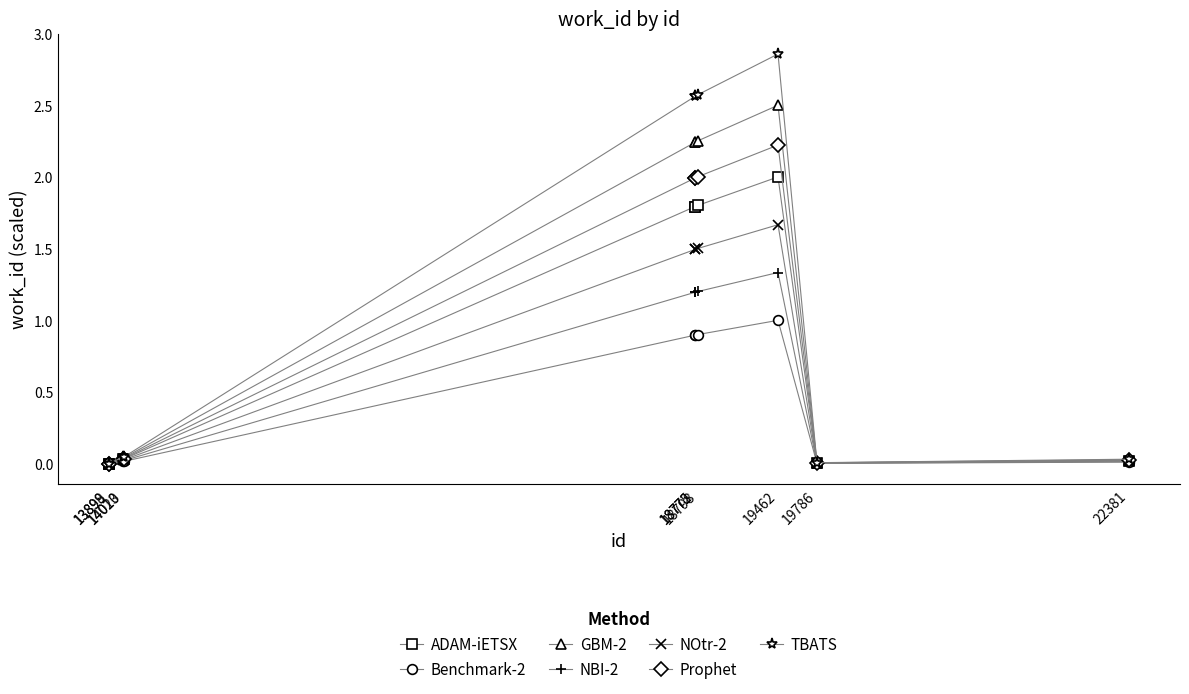

True or false: Prophet has more than 0 interior local peaks.

True